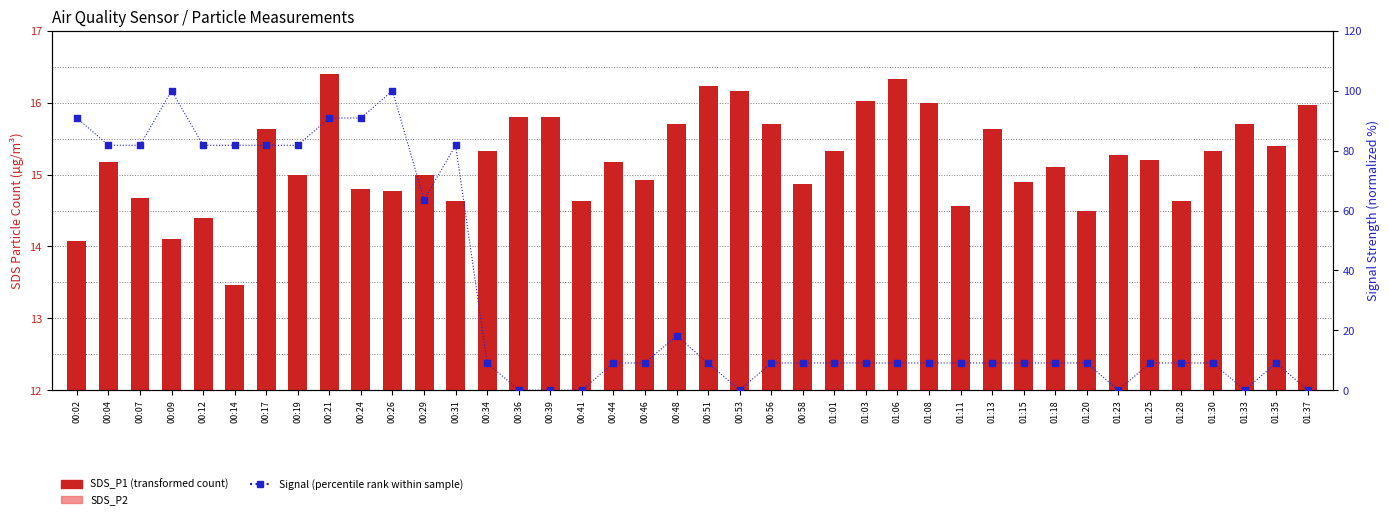

Which series reaches the minimum Y coordinate?

Signal (normalized)